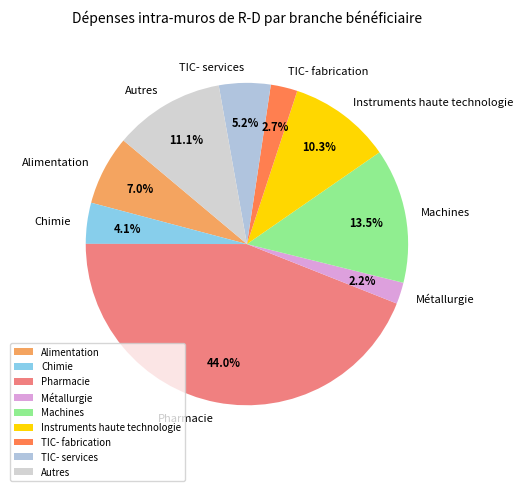

What is the smallest slice in the pie chart?

Métallurgie